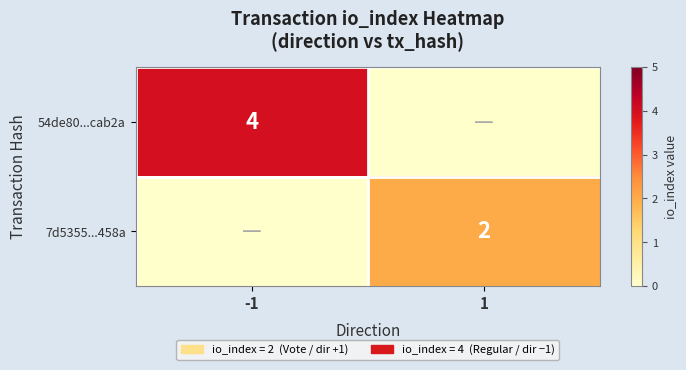

The value of 7d5355...458a at 1 is 3. True or false?

False